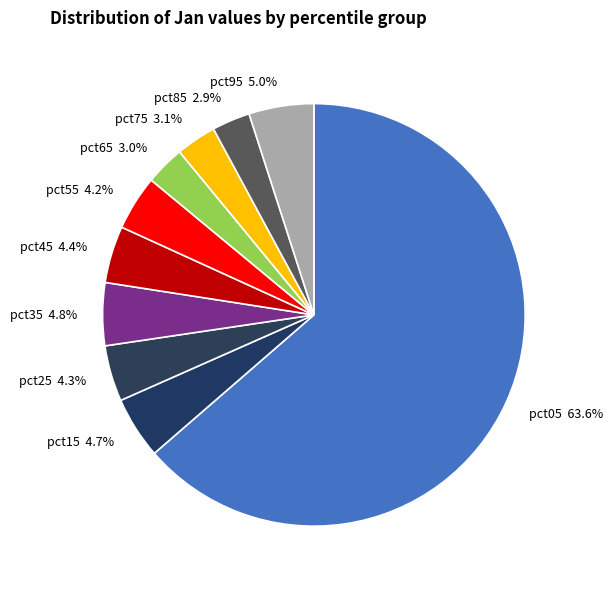

Is it true that pct85 is 3% of the pie?

True